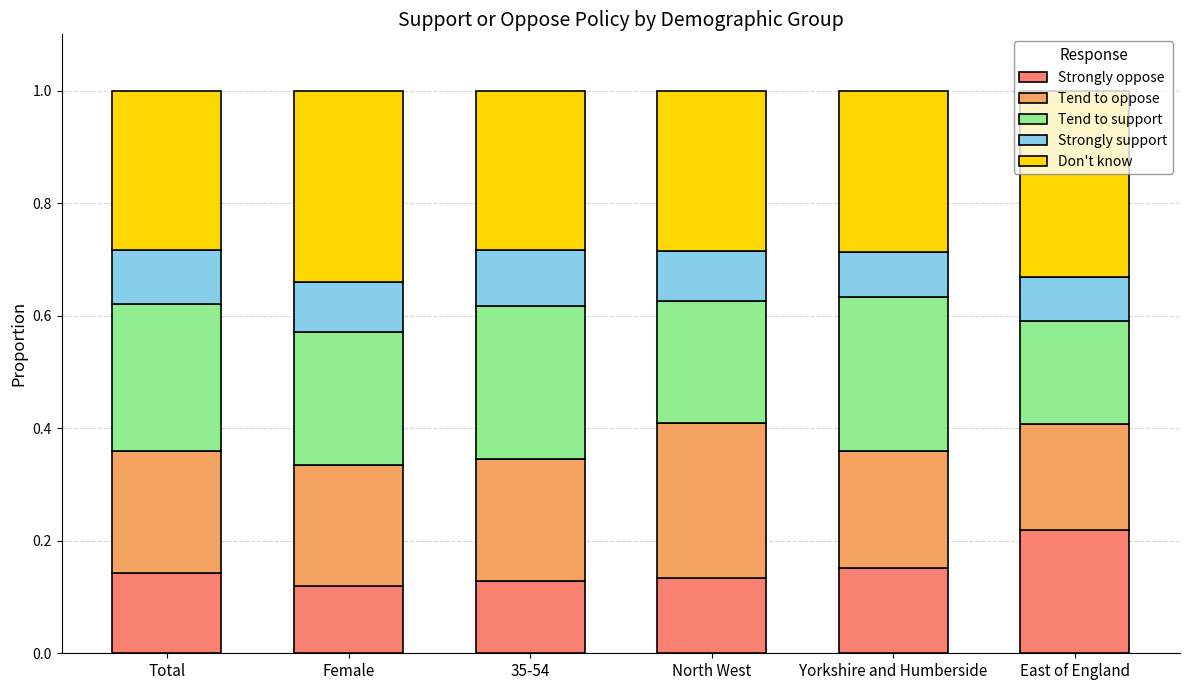

The Strongly oppose series shows 0.2 at Yorkshire and Humberside. True or false?

True